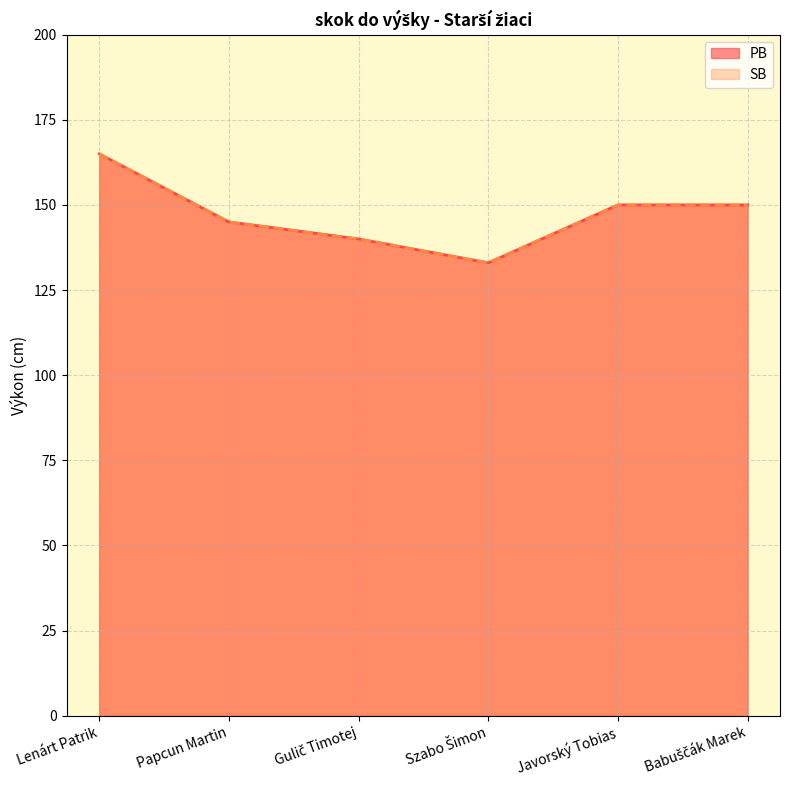

Is the value of PB at Babuščák Marek greater than the value of SB at Gulič Timotej?

Yes